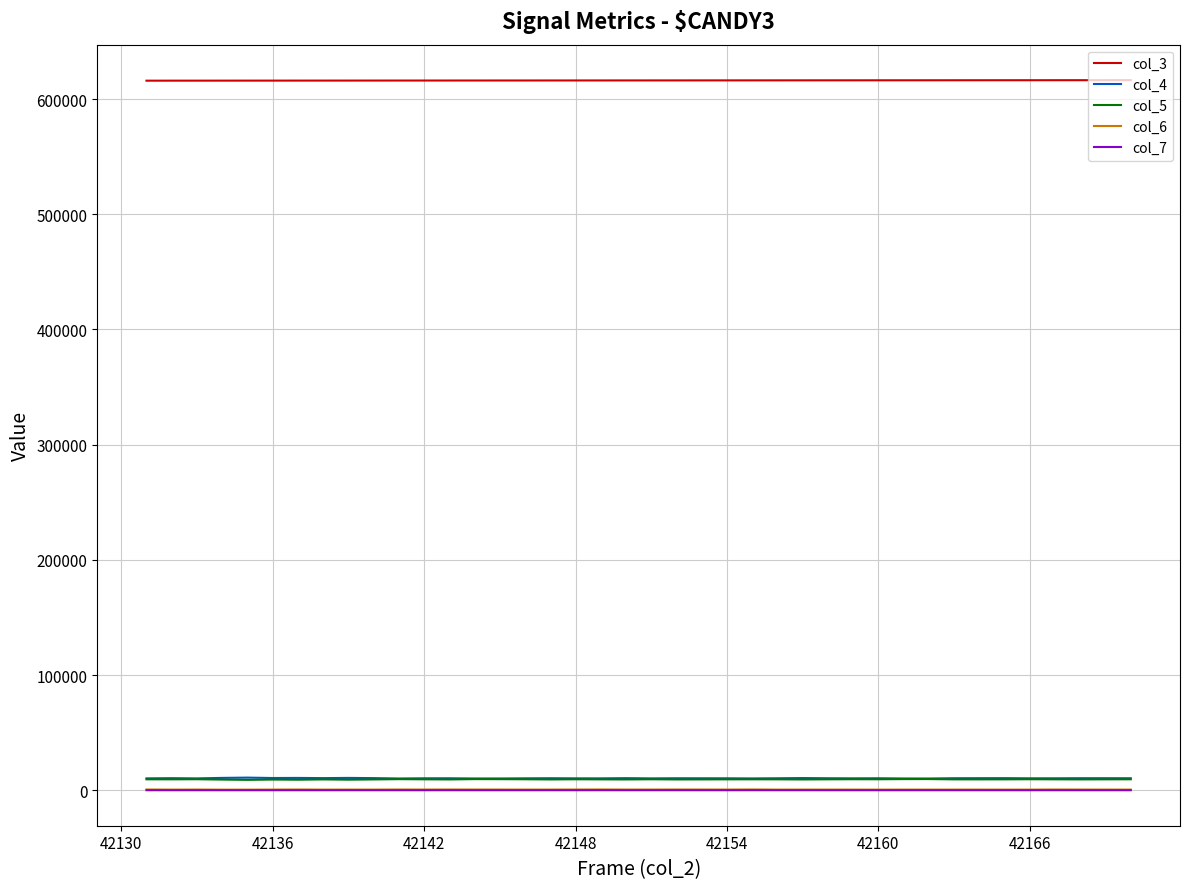

What is the sum of all col_6 values?

22606